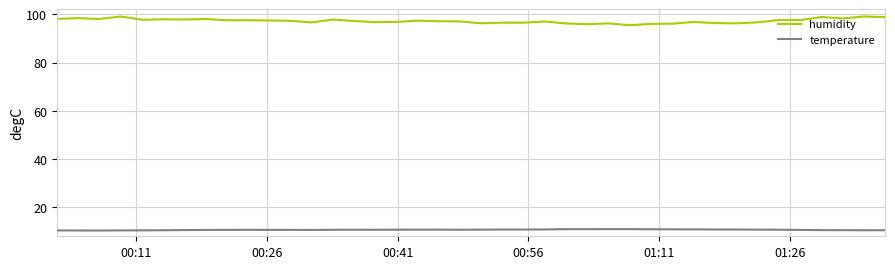

Which series has the largest total across all categories?

humidity